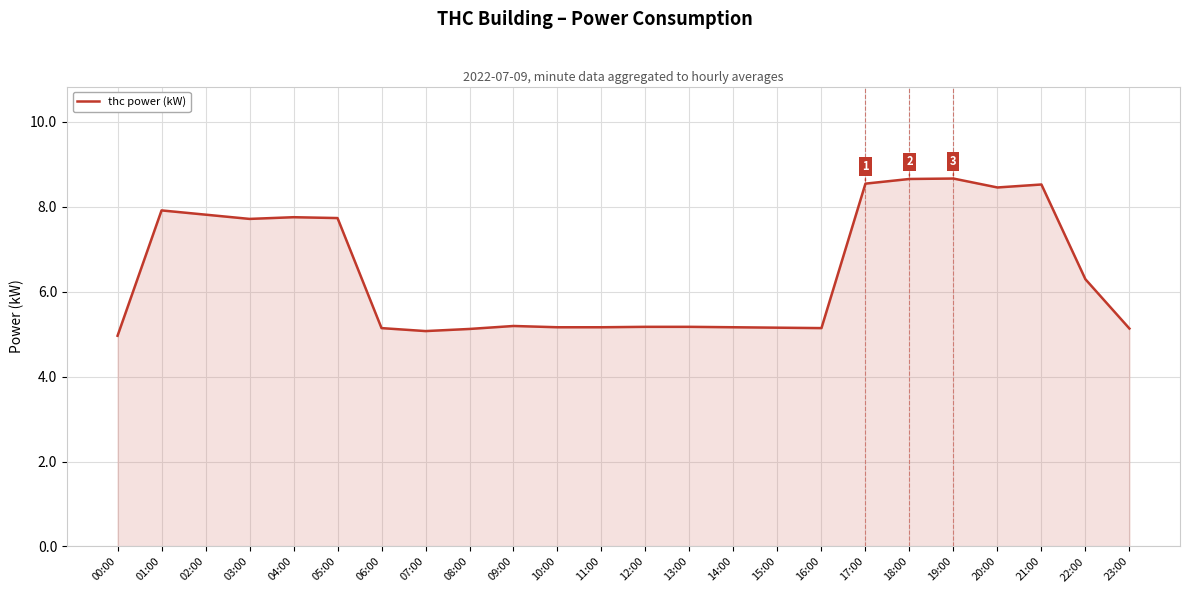

Is it true that the value at 05:00 is 7.7?

True